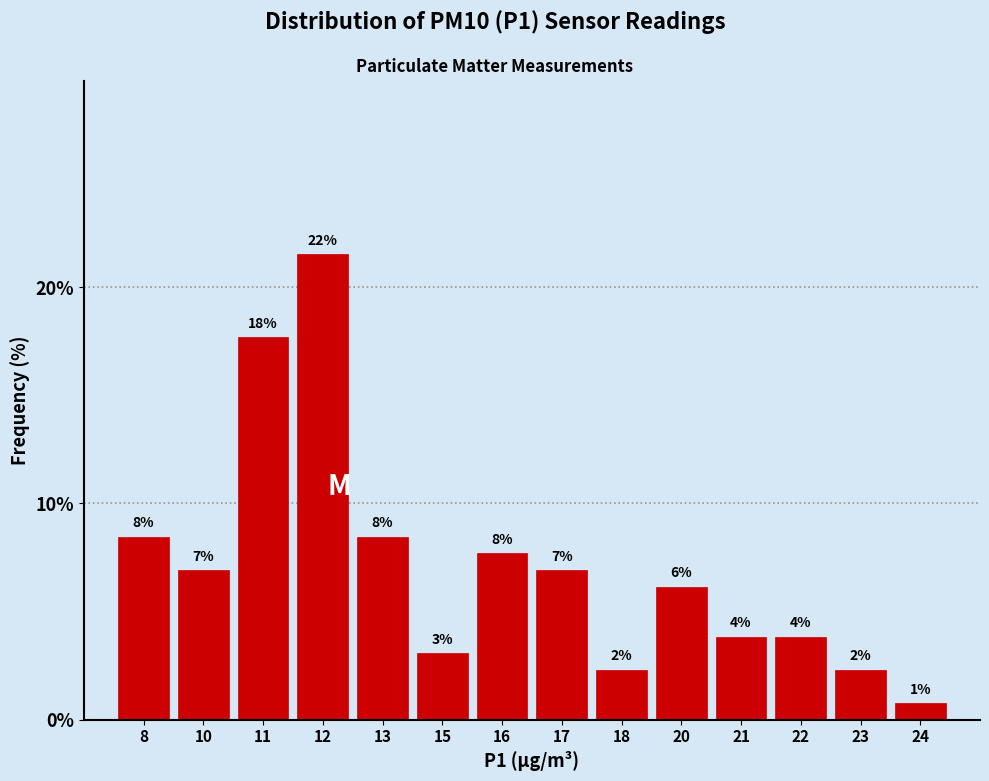

Does the chart contain any negative values?

No